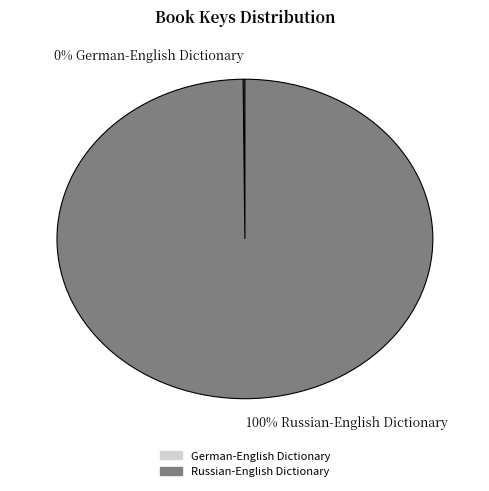

True or false: 100% Russian-English Dictionary accounts for 91% of the total.

False